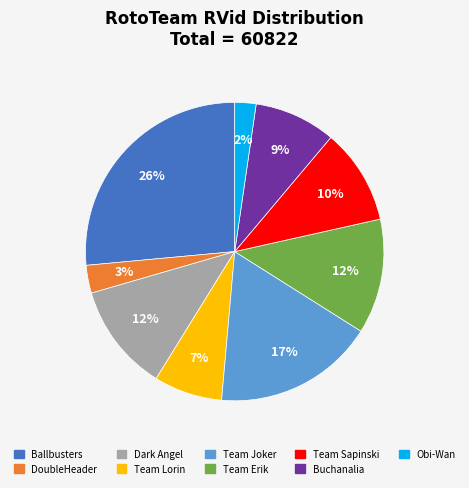

True or false: Team Erik accounts for 1% of the total.

False